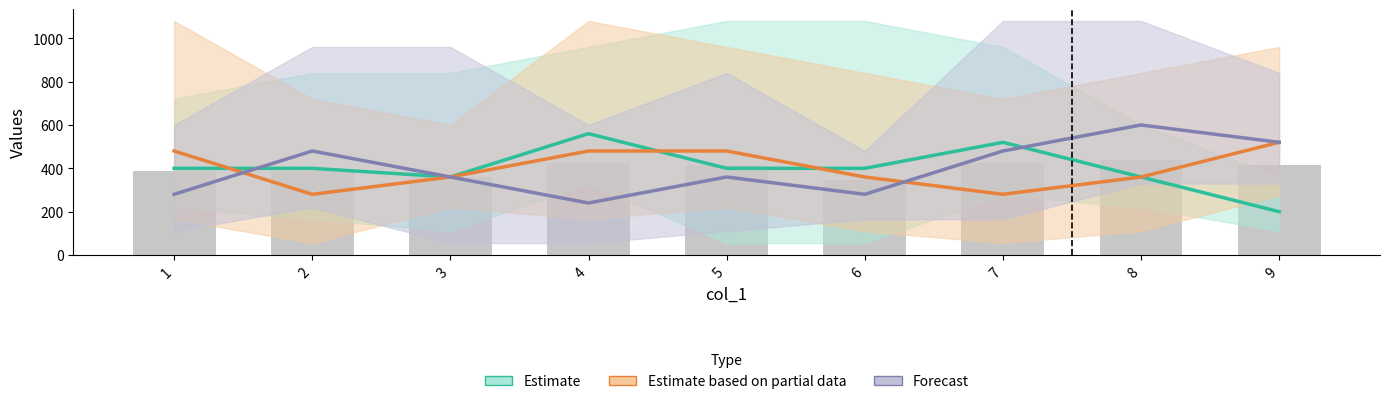

What are all the series names shown in the legend?

Estimate, Estimate based on partial data, Forecast